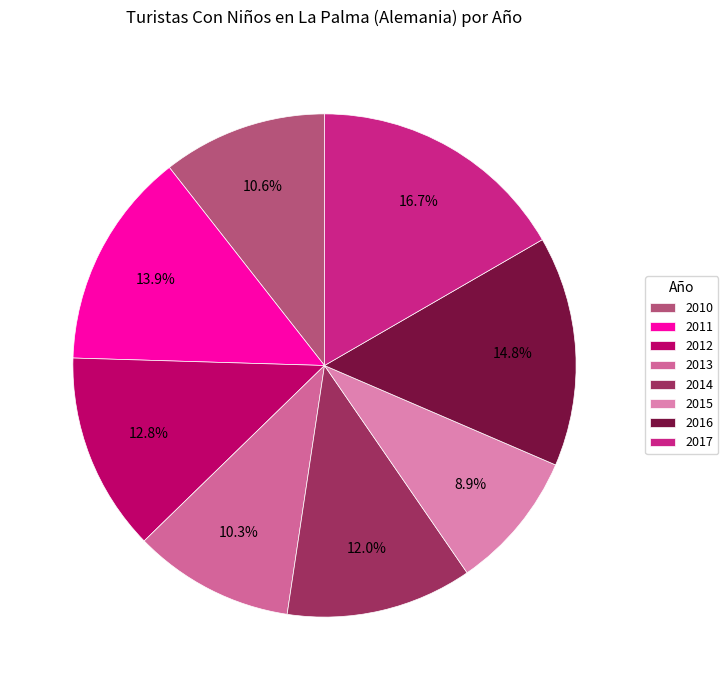

Which category has the biggest portion of the pie?

2017